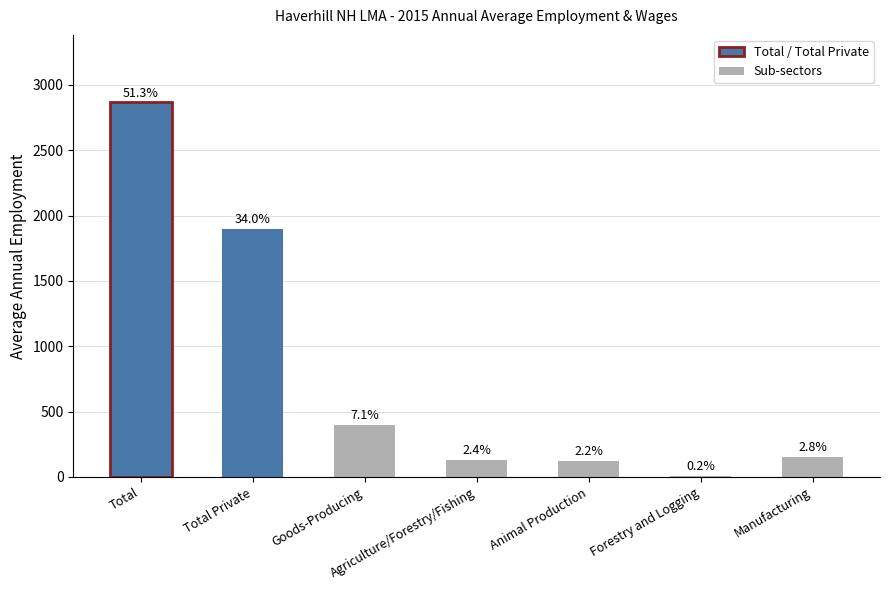

Are the bars horizontal?

No